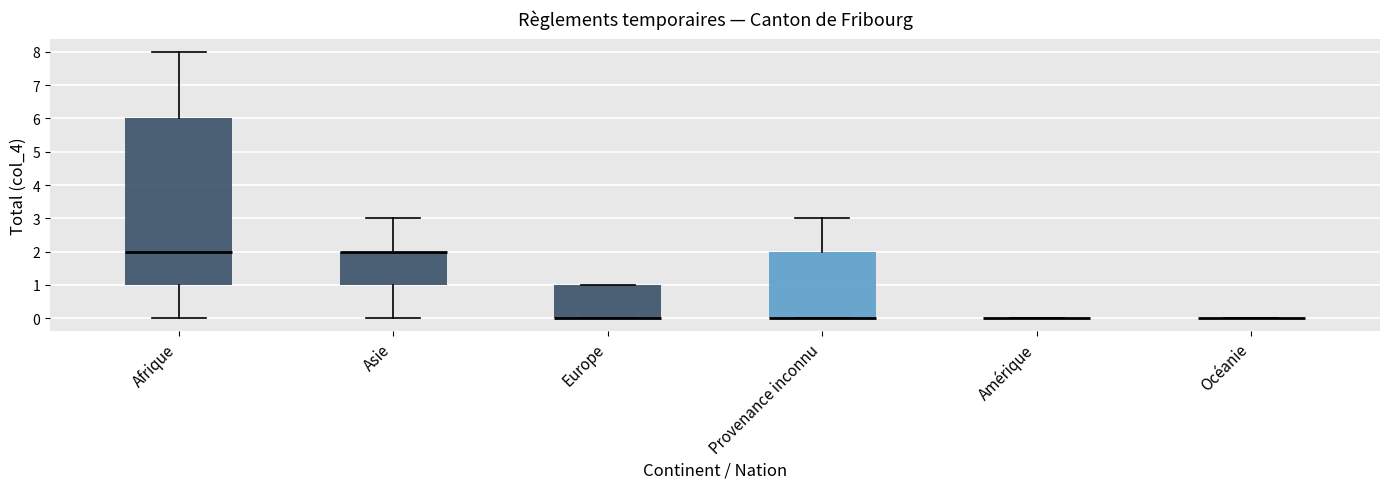

Reading left to right, transcribe this box plot: for each box, give where its median line is, the range the box spans, and where its two whiskers end, as read against the y-axis. The values are not printed on the chart, so give them approximately, as read against the axis.

Afrique: median 2, box 1 to 6, whiskers 0 to 8
Asie: median 2 (drawn on the box's upper edge), box 1 to 2, whiskers 0 to 3
Europe: median 0 (drawn on the box's lower edge), box 0 to 1, whiskers 0 to 1
Provenance inconnu: median 0 (drawn on the box's lower edge), box 0 to 2, whiskers 0 to 3
Amérique: box collapsed to a line at 0, whiskers 0 to 0
Océanie: box collapsed to a line at 0, whiskers 0 to 0